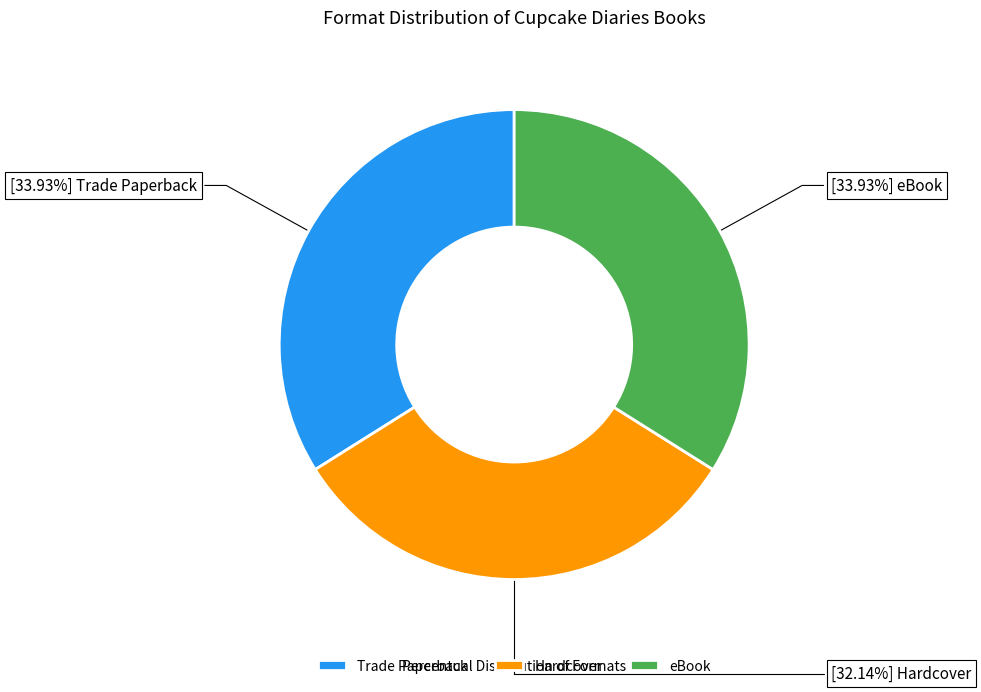

Which has a higher value, Hardcover or Trade Paperback?

Trade Paperback